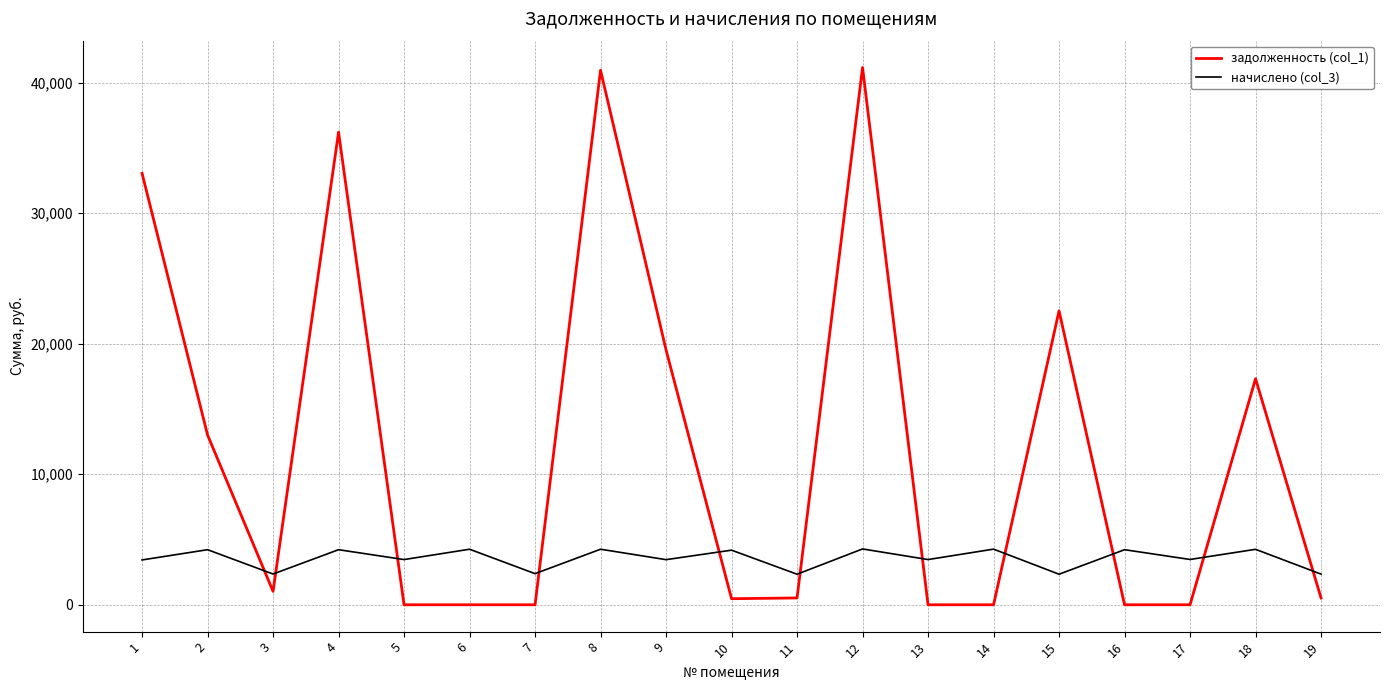

List the series in order of their overall mean, highest first.

задолженность (col_1), начислено (col_3)